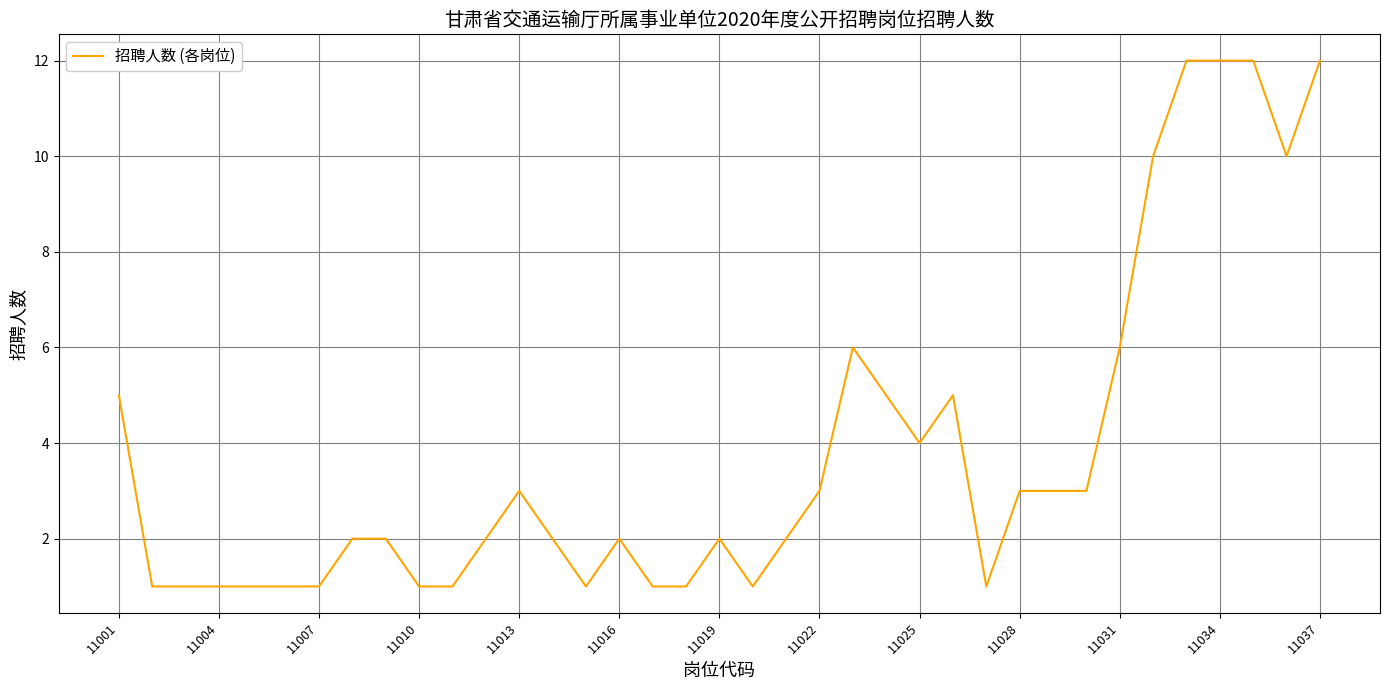

How many categories are shown in the chart?

37